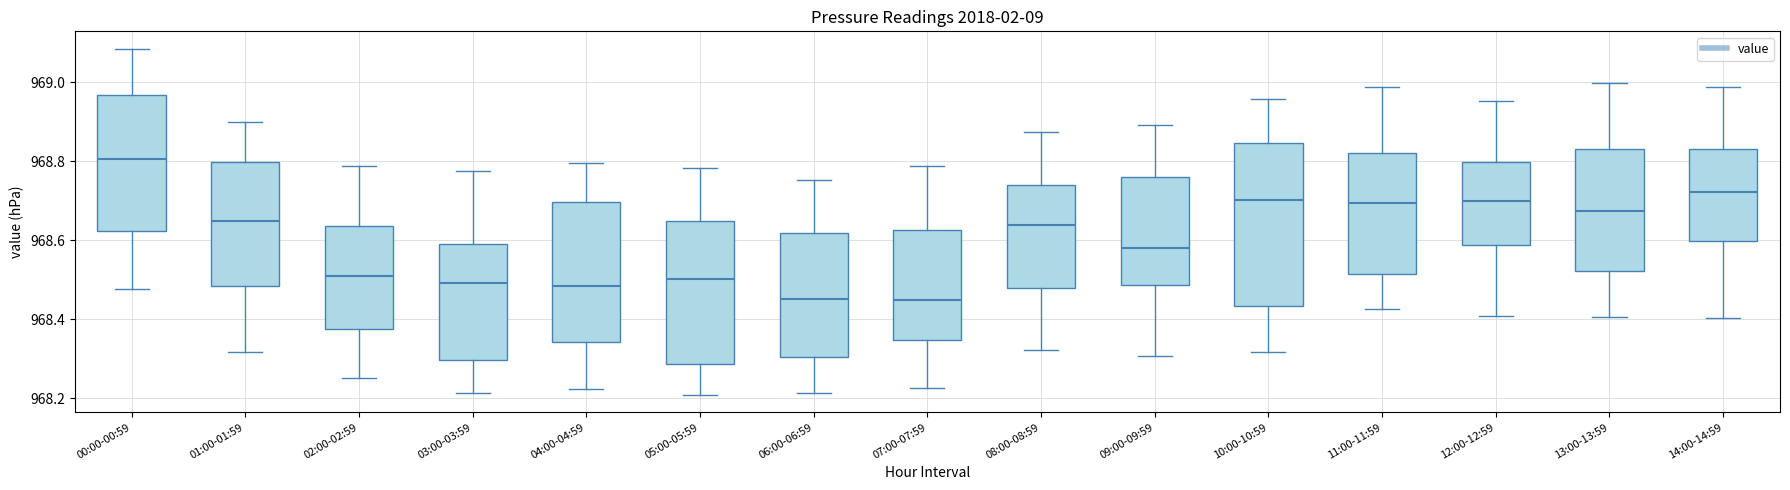

Reading left to right, read every box against the y-axis: the position of its median line, the range the box covers, and the ends of its whiskers. The values are not printed on the chart, so give them approximately, as read against the axis.

00:00-00:59: median 968.80, box 968.62 to 968.96, whiskers 968.48 to 969.08
01:00-01:59: median 968.64, box 968.48 to 968.80, whiskers 968.32 to 968.90
02:00-02:59: median 968.50, box 968.38 to 968.64, whiskers 968.26 to 968.78
03:00-03:59: median 968.50, box 968.30 to 968.60, whiskers 968.22 to 968.78
04:00-04:59: median 968.48, box 968.34 to 968.70, whiskers 968.22 to 968.80
05:00-05:59: median 968.50, box 968.28 to 968.64, whiskers 968.20 to 968.78
06:00-06:59: median 968.46, box 968.30 to 968.62, whiskers 968.22 to 968.76
07:00-07:59: median 968.44, box 968.34 to 968.62, whiskers 968.22 to 968.78
08:00-08:59: median 968.64, box 968.48 to 968.74, whiskers 968.32 to 968.88
09:00-09:59: median 968.58, box 968.48 to 968.76, whiskers 968.30 to 968.90
10:00-10:59: median 968.70, box 968.44 to 968.84, whiskers 968.32 to 968.96
11:00-11:59: median 968.70, box 968.52 to 968.82, whiskers 968.42 to 968.98
12:00-12:59: median 968.70, box 968.58 to 968.80, whiskers 968.40 to 968.96
13:00-13:59: median 968.68, box 968.52 to 968.84, whiskers 968.40 to 969.00
14:00-14:59: median 968.72, box 968.60 to 968.84, whiskers 968.40 to 968.98